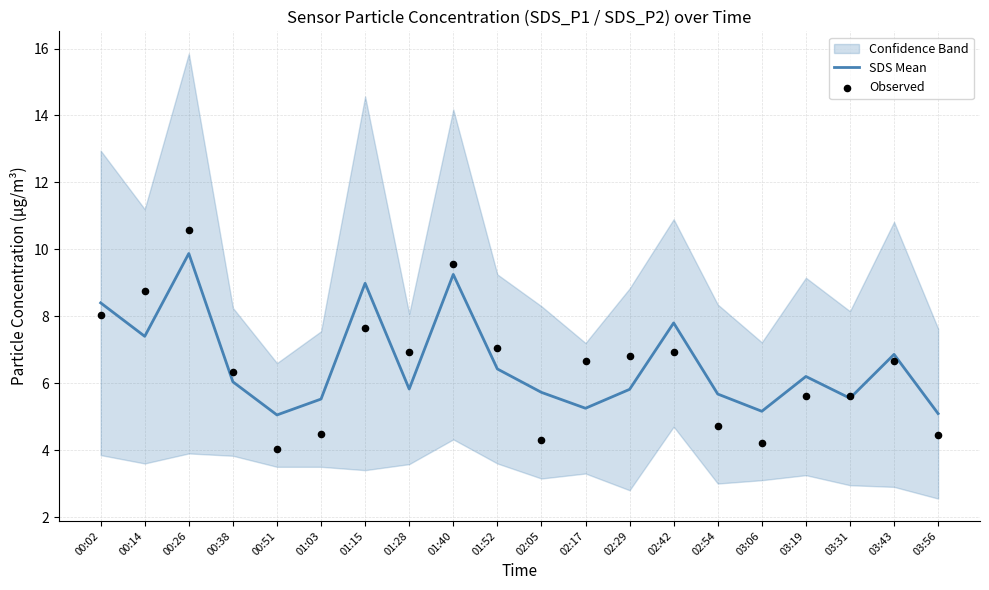

Is the value of SDS Mean at 02:29 greater than the value of Observed at 02:05?

Yes